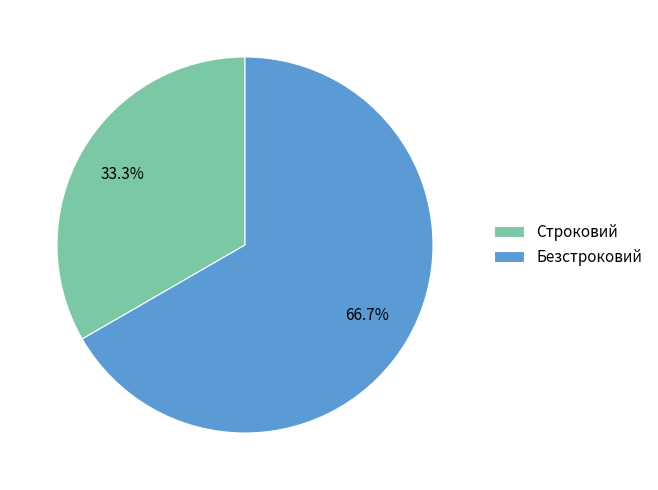

Which slice represents more than half of the pie?

Безстроковий